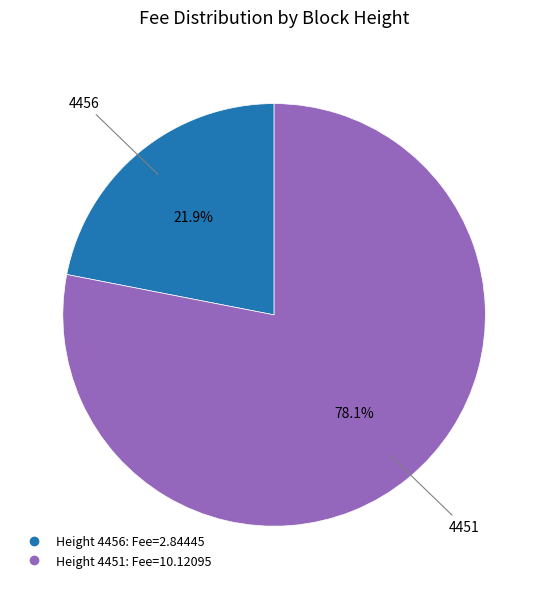

Is there any slice that represents more than half of the pie?

Yes